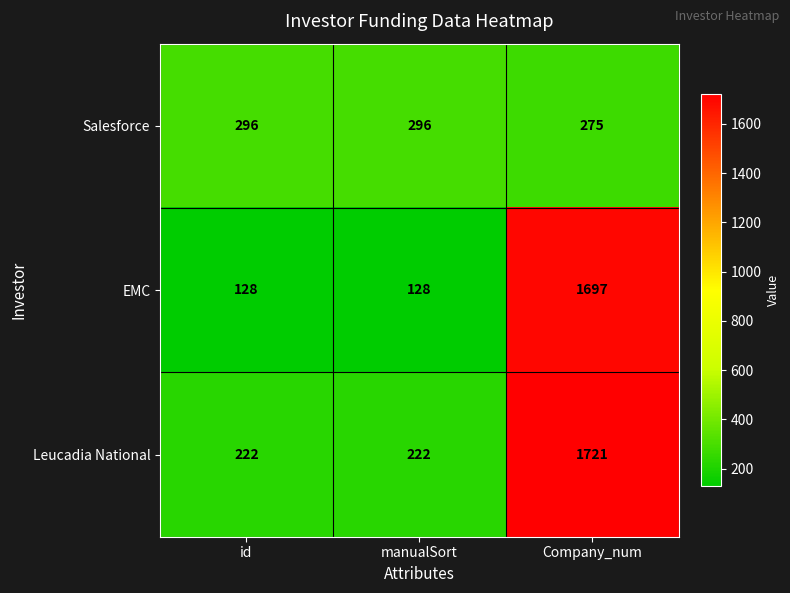

Reading left to right, list all the values displayed in this chart.

Salesforce: id=296	manualSort=296	Company_num=275
EMC: id=128	manualSort=128	Company_num=1697
Leucadia National: id=222	manualSort=222	Company_num=1721